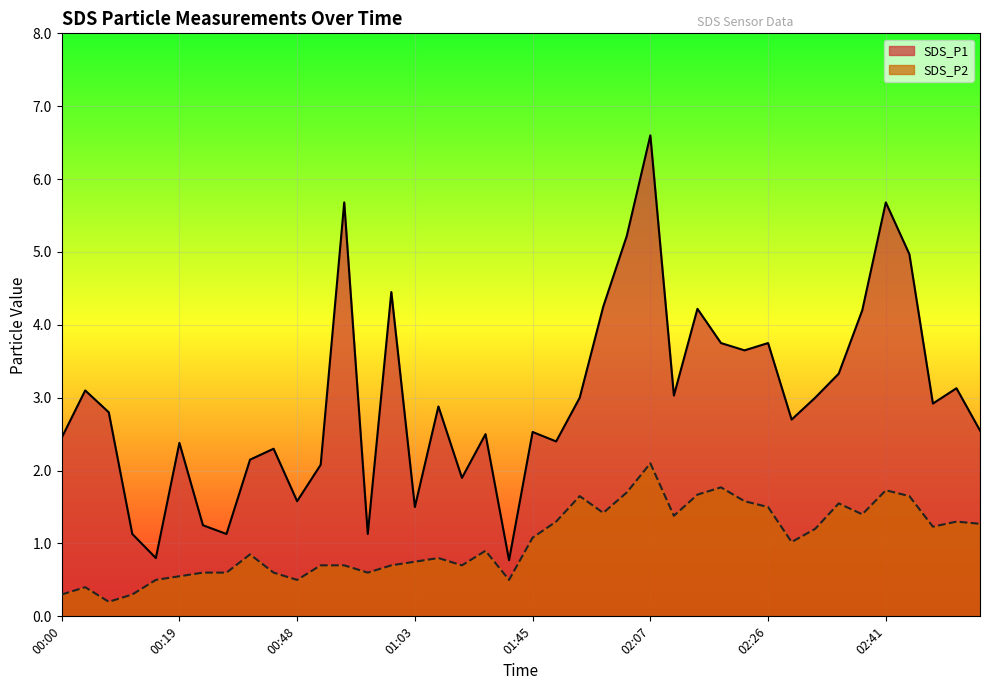

Count the number of data series in this chart.

2